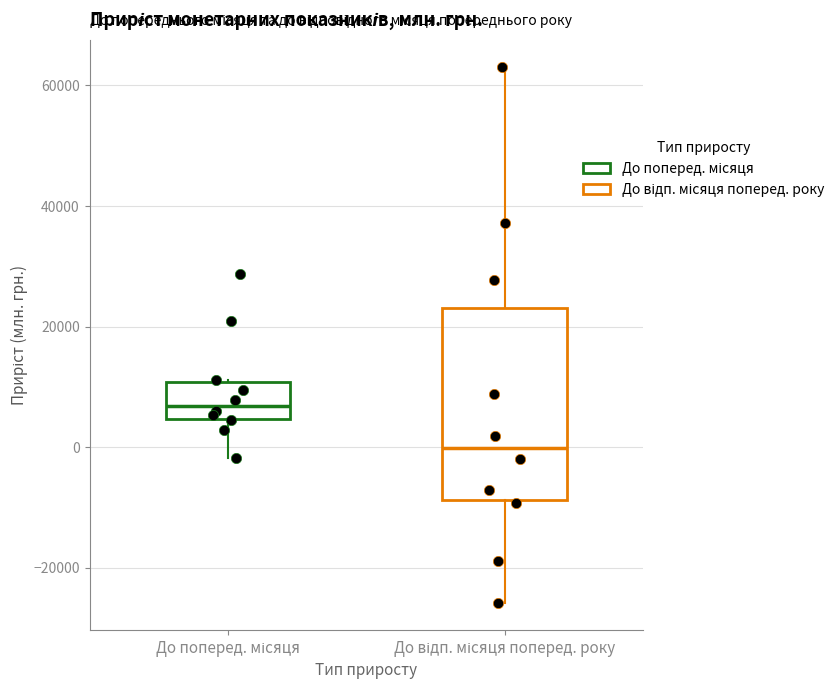

Which box's median line is the lowest?

До відп. місяця поперед. року